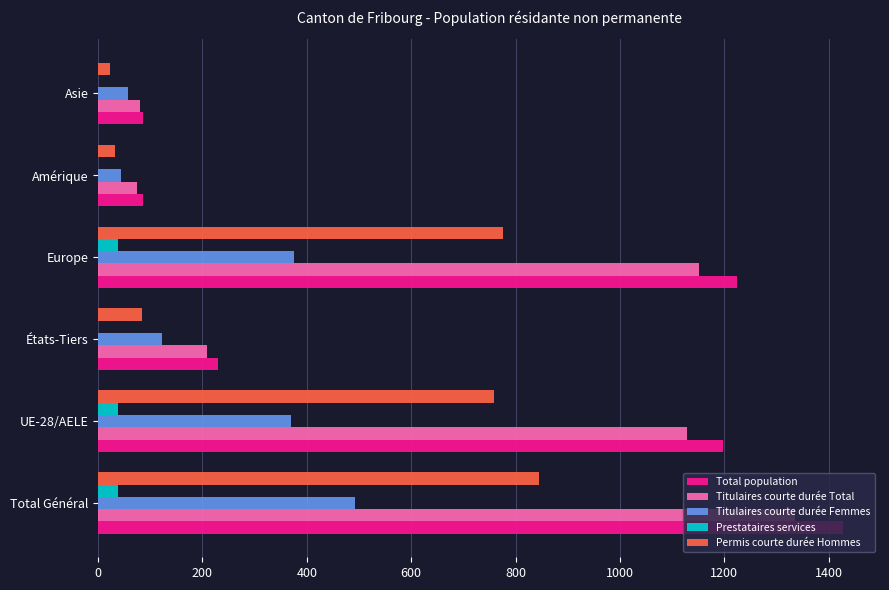

Between Total Général and Asie, which series saw the biggest shift?

Total population